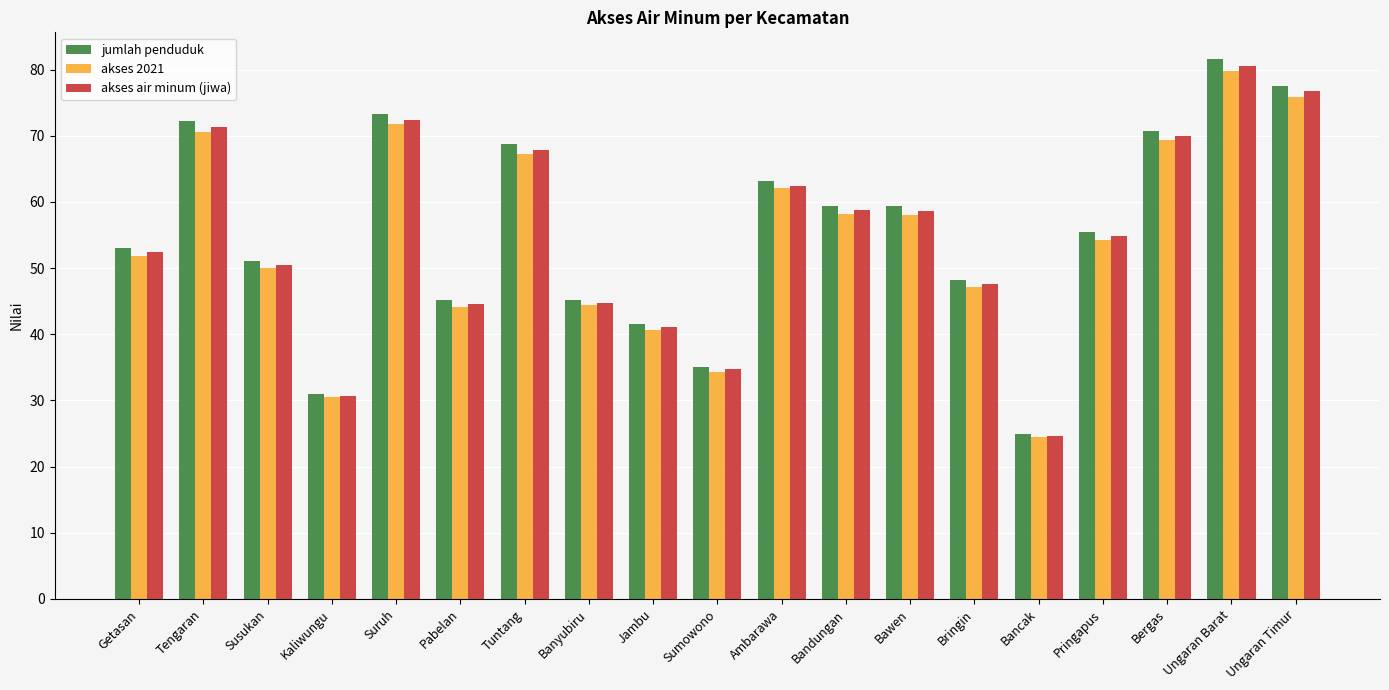

What is the average value of the akses air minum (jiwa) series?

55.0